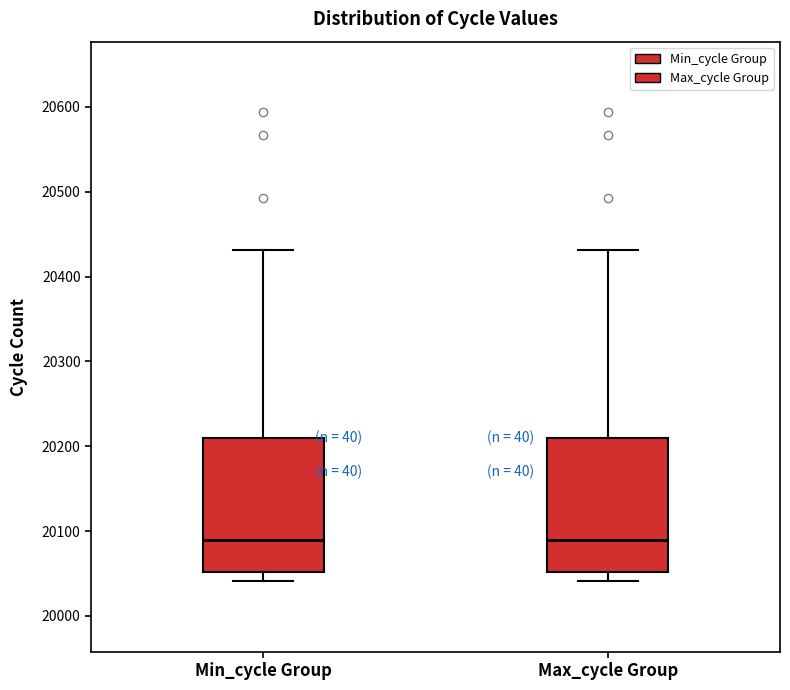

Reading left to right, transcribe this box plot: for each box, give where its median line is, the range the box spans, and where its two whiskers end, as read against the y-axis. The values are not printed on the chart, so give them approximately, as read against the axis.

Min_cycle Group: median 20090, box 20050 to 20210, whiskers 20040 to 20430
Max_cycle Group: median 20090, box 20050 to 20210, whiskers 20040 to 20430